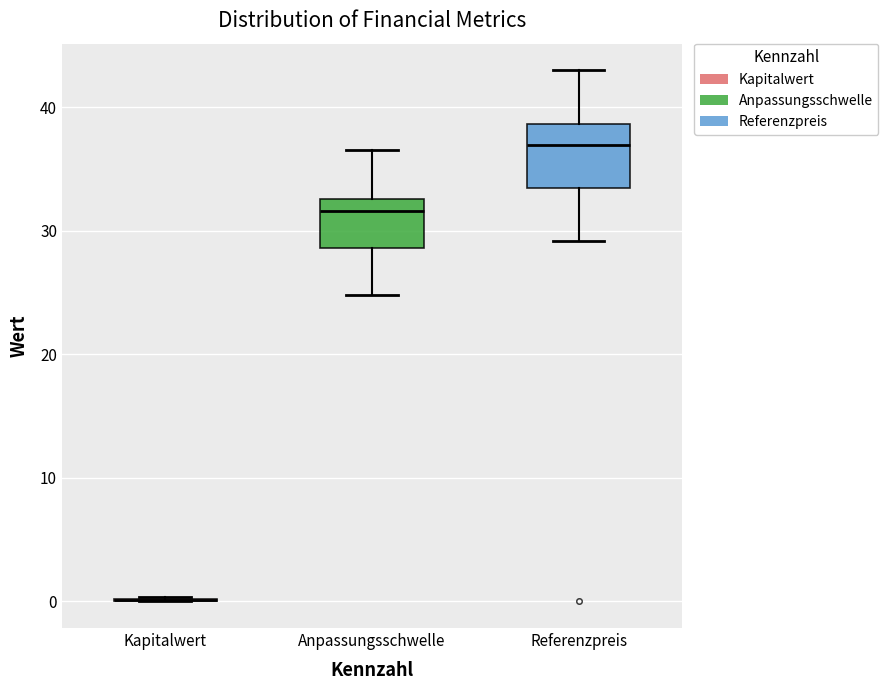

Reading left to right, read every box against the y-axis: the position of its median line, the range the box covers, and the ends of its whiskers. The values are not printed on the chart, so give them approximately, as read against the axis.

Kapitalwert: box collapsed to a line at 0, whiskers 0 to 0
Anpassungsschwelle: median 32, box 29 to 33, whiskers 25 to 37
Referenzpreis: median 37, box 33 to 39, whiskers 29 to 43